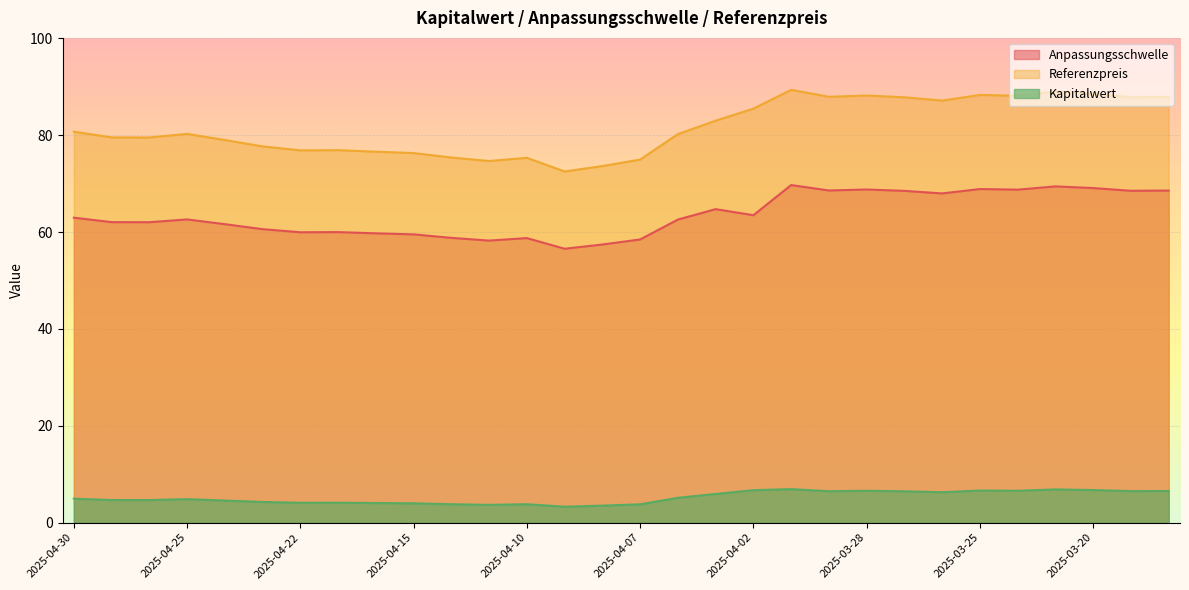

At 2025-04-08, list the series in order from largest to smallest.

Referenzpreis, Anpassungsschwelle, Kapitalwert